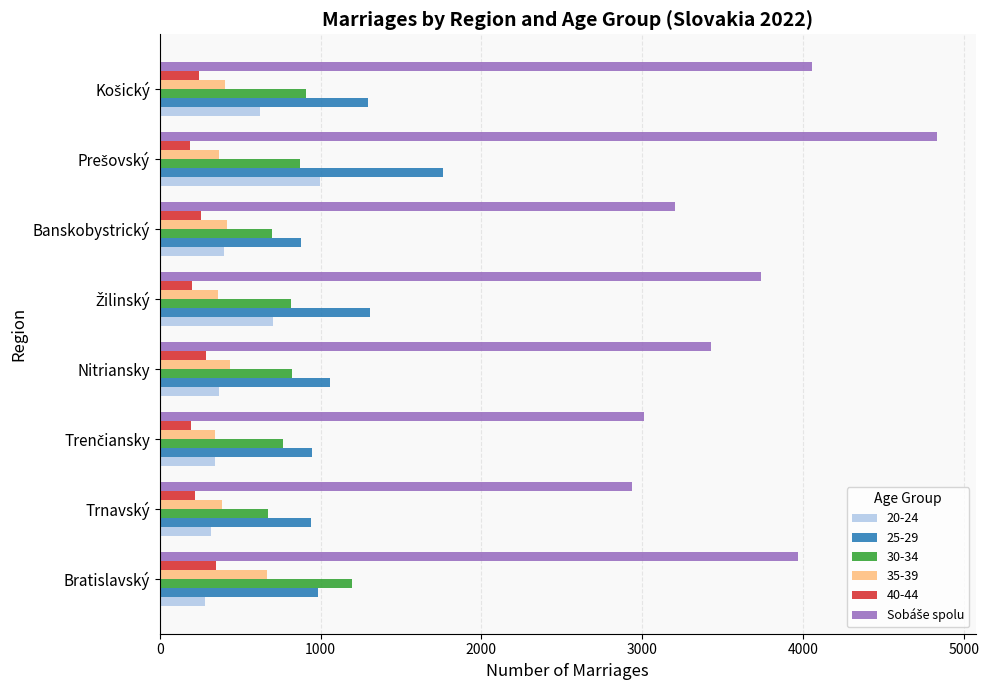

What is the smallest value displayed?

191